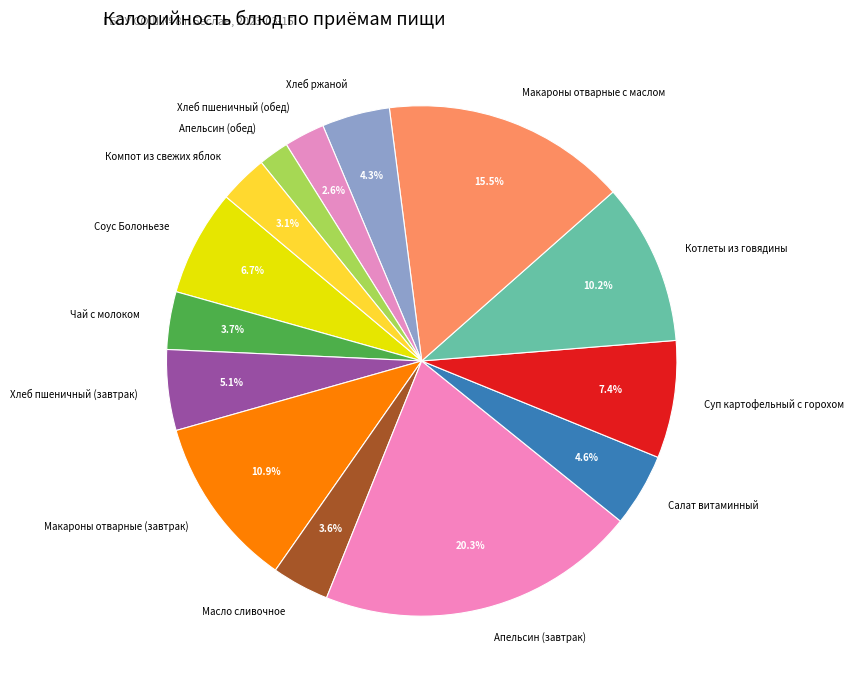

Is Хлеб пшеничный (завтрак) the majority of the pie?

No